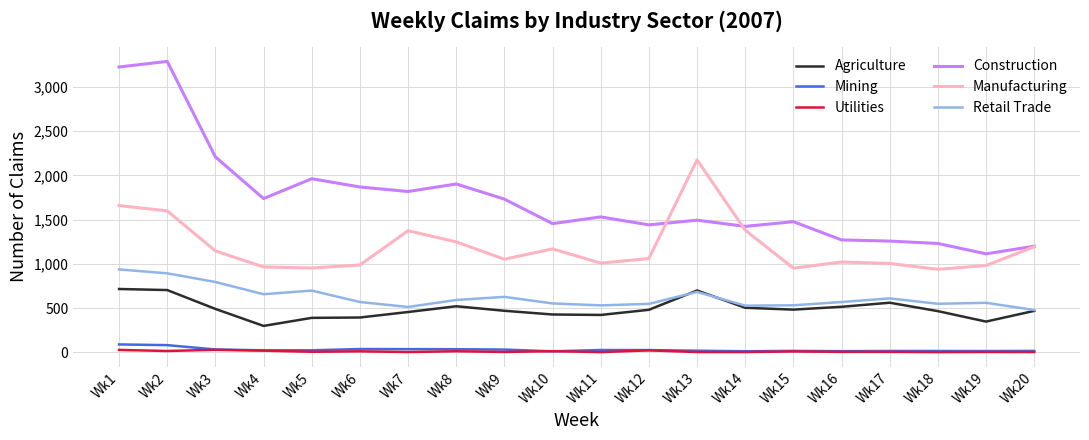

Which series has the largest total across all categories?

Construction